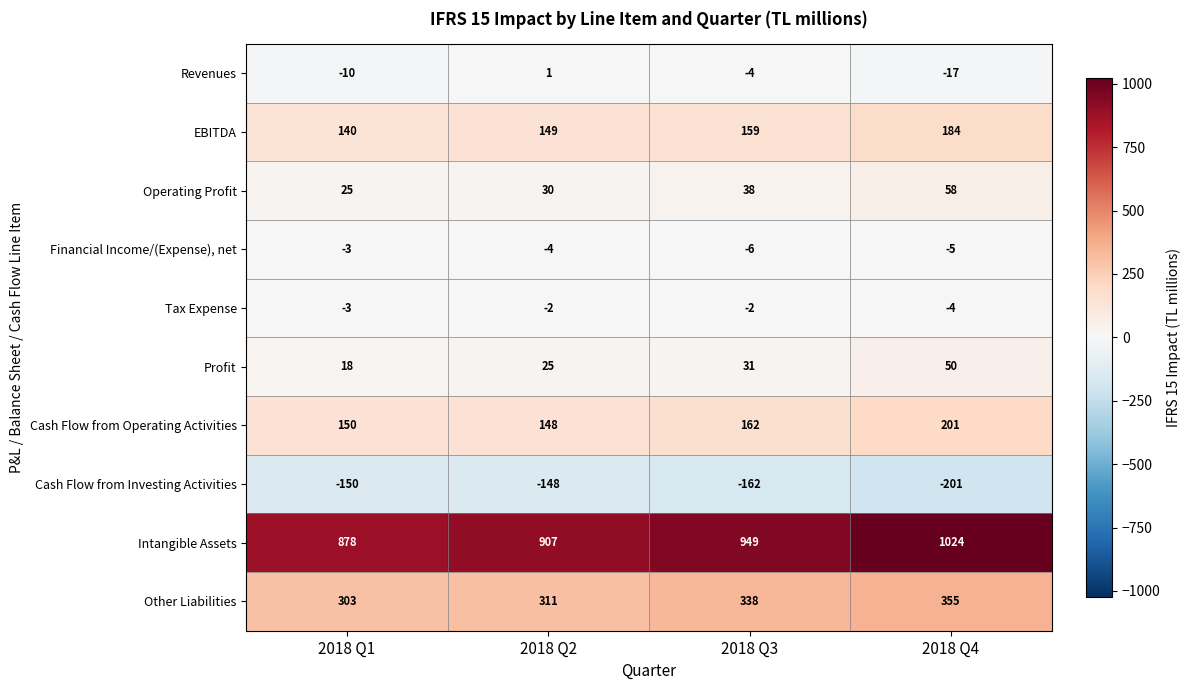

Is the value of Cash Flow from Investing Activities at 2018 Q4 greater than the value of Operating Profit at 2018 Q2?

No